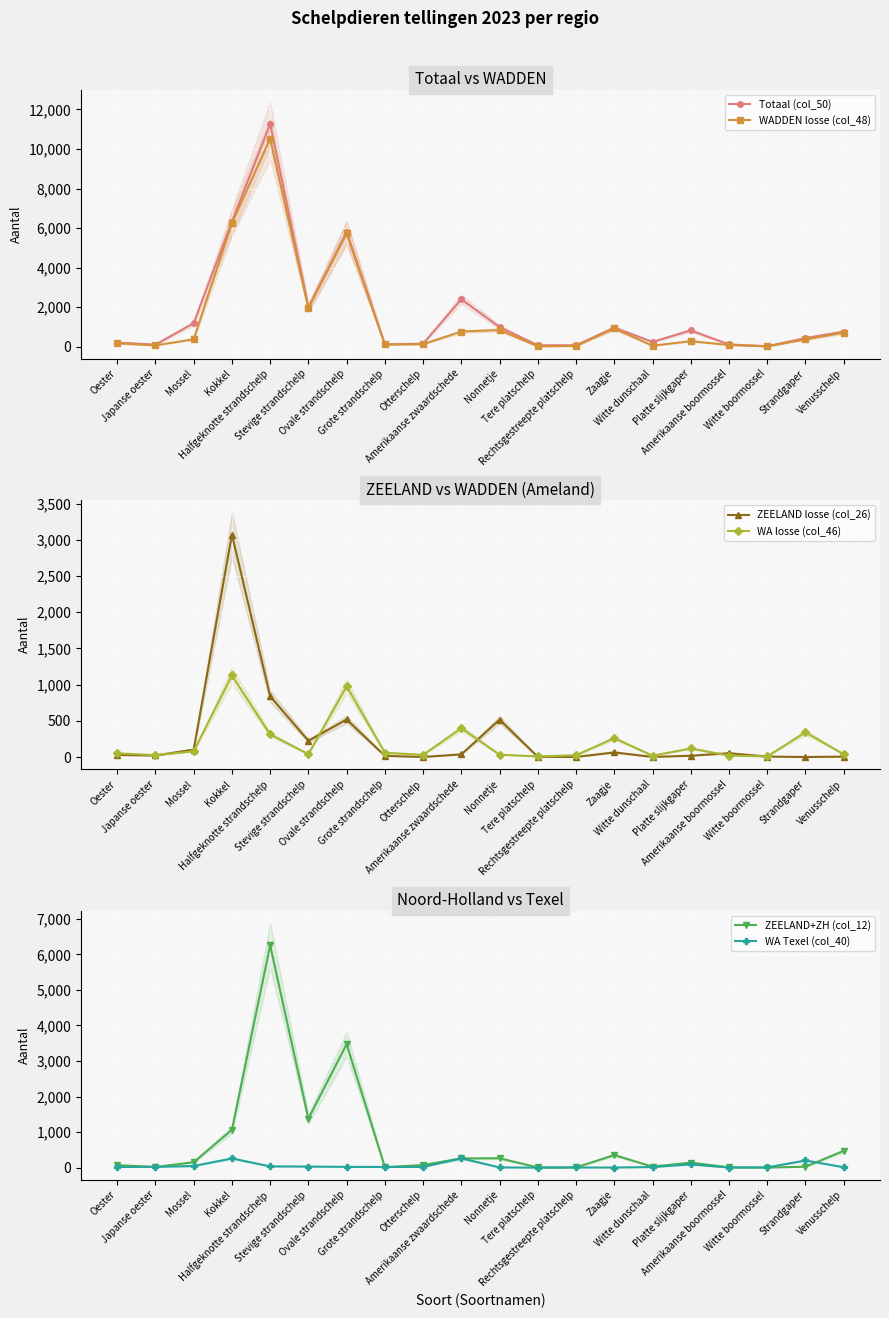

What is the difference between the highest and lowest values at Amerikaanse boormossel?

109